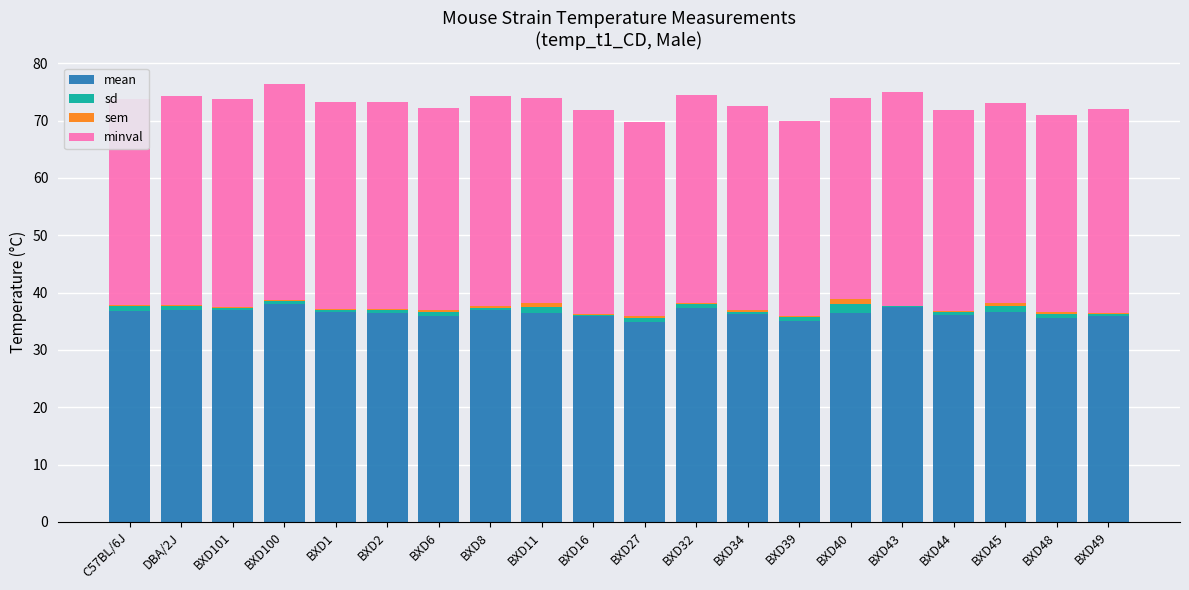

The value of sem at BXD16 is 0.2. True or false?

True